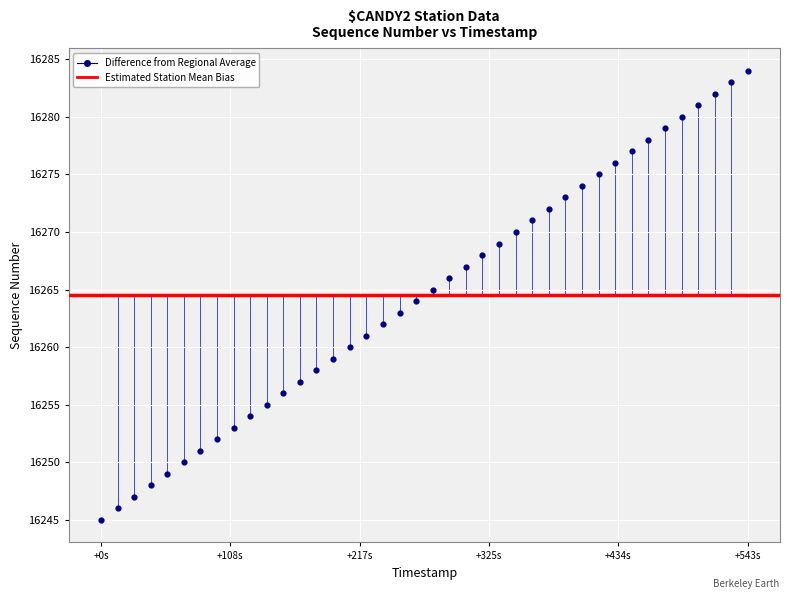

What is the range of Y values (max minus min)?

39